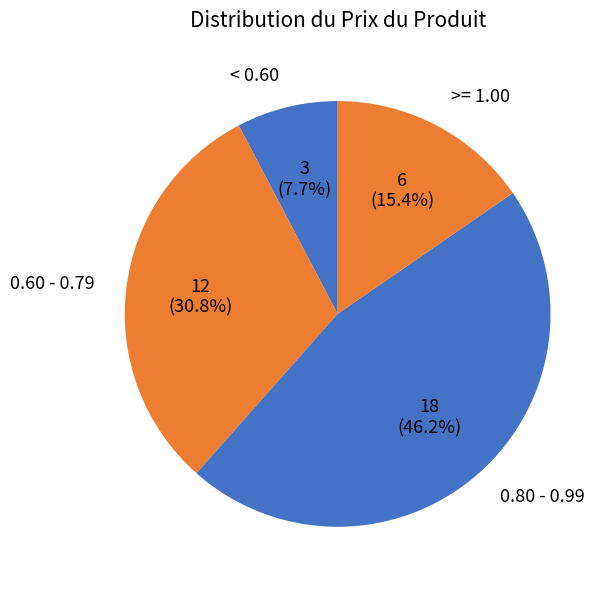

How many segments does this pie chart have?

4